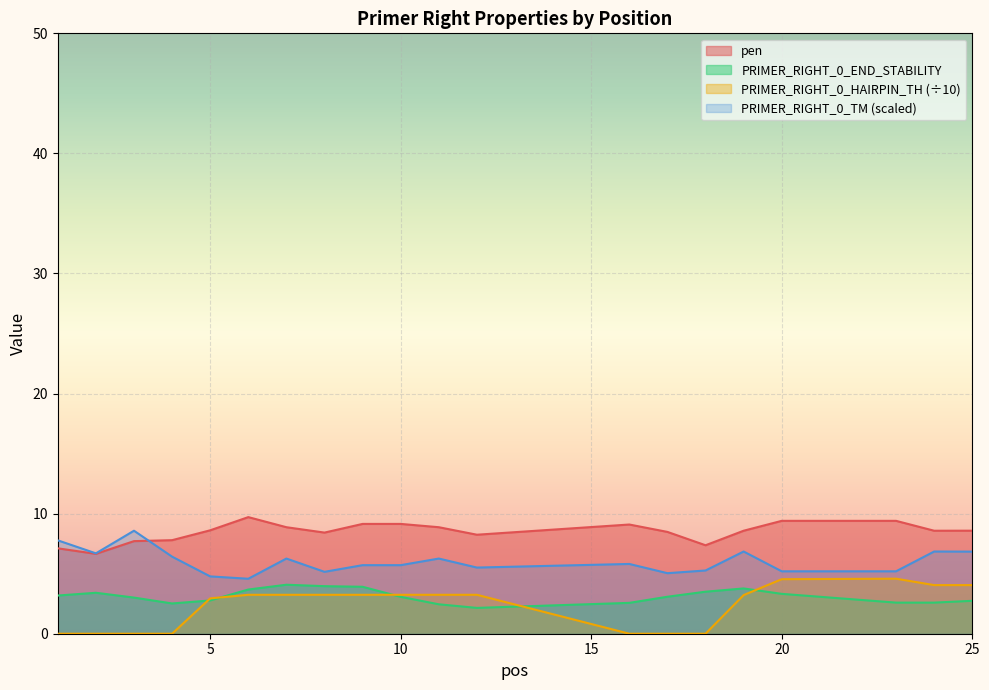

What is the spread (max minus min) of values at 18?

7.4